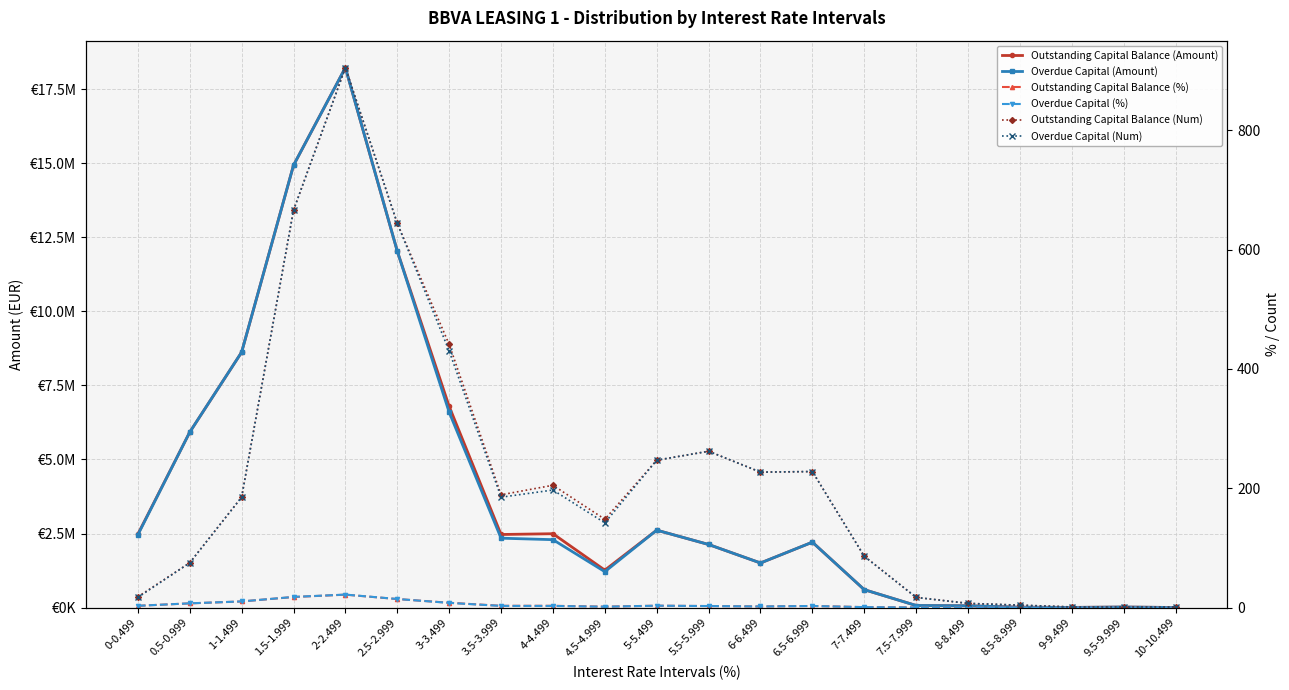

Between 6-6.499 and 9.5-9.999, which series saw the biggest shift?

Outstanding Capital Balance (Amount)